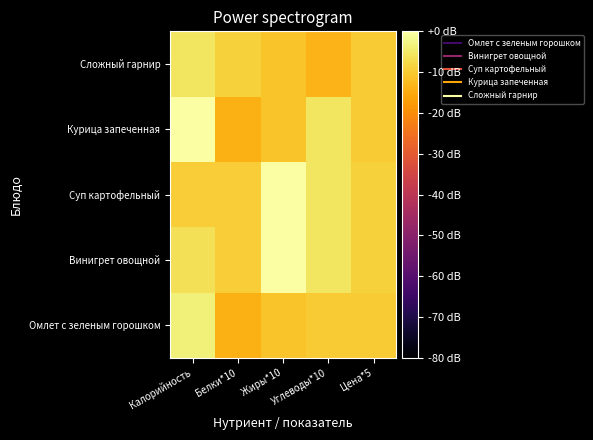

At how many categories does at least one series exceed -5?

2